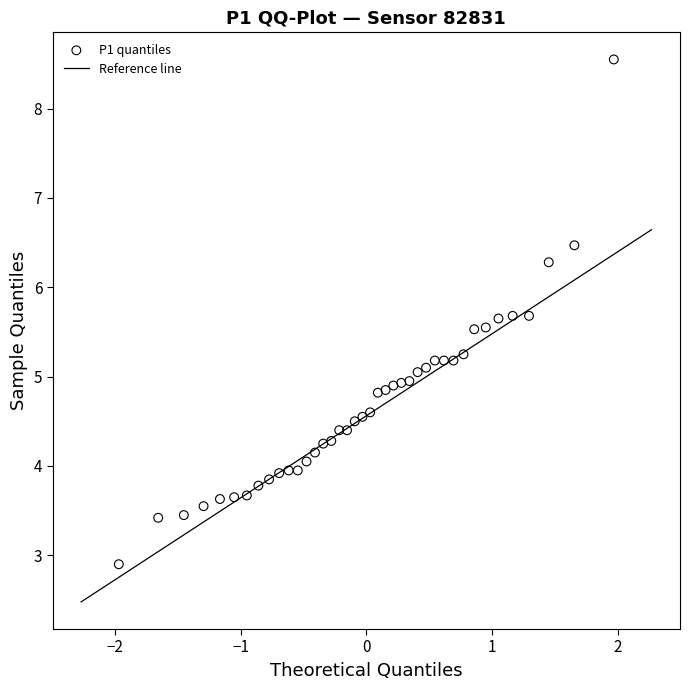

What is the range of X values (max minus min)?

3.9